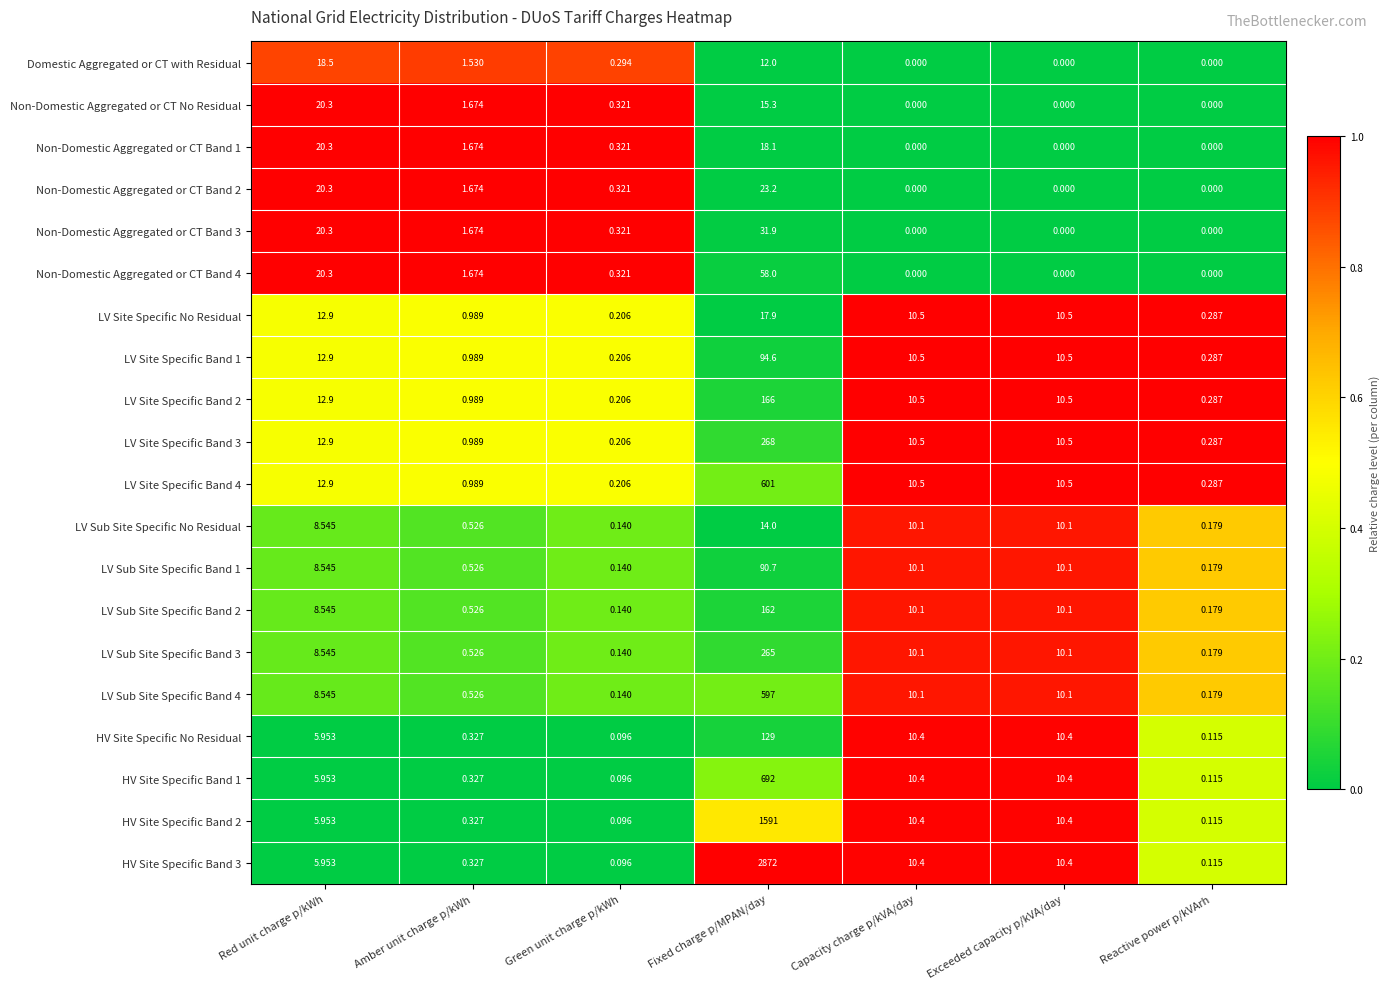

At which category is the sum across all series the highest?

Fixed charge p/MPAN/day